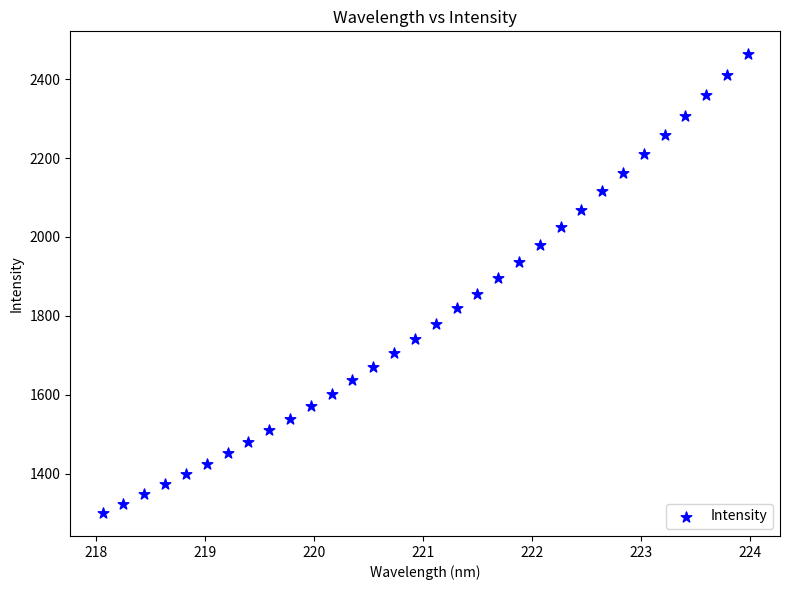

What is the range of Y values (max minus min)?

1162.1